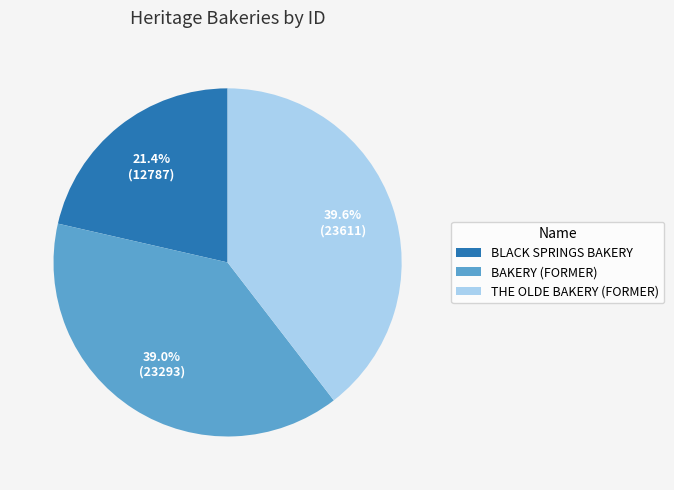

Which category has the biggest portion of the pie?

THE OLDE BAKERY (FORMER)